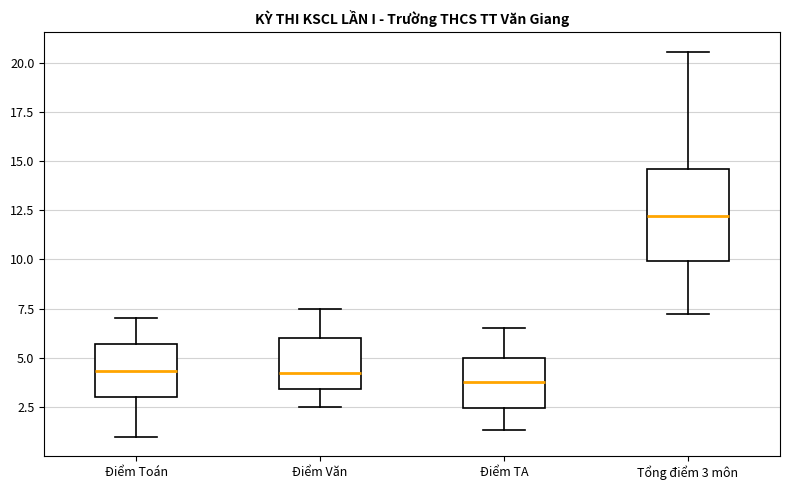

Which box is the tallest, from its lower edge to its upper edge?

Tổng điểm 3 môn